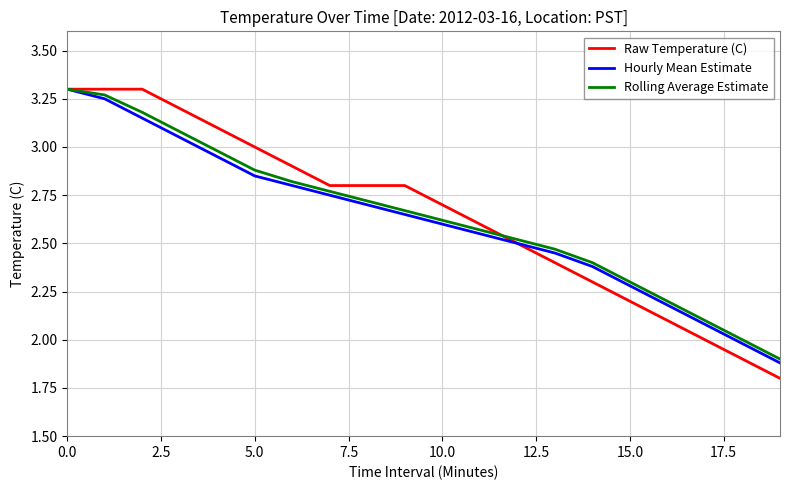

Is this an area chart (filled region under the line)?

No